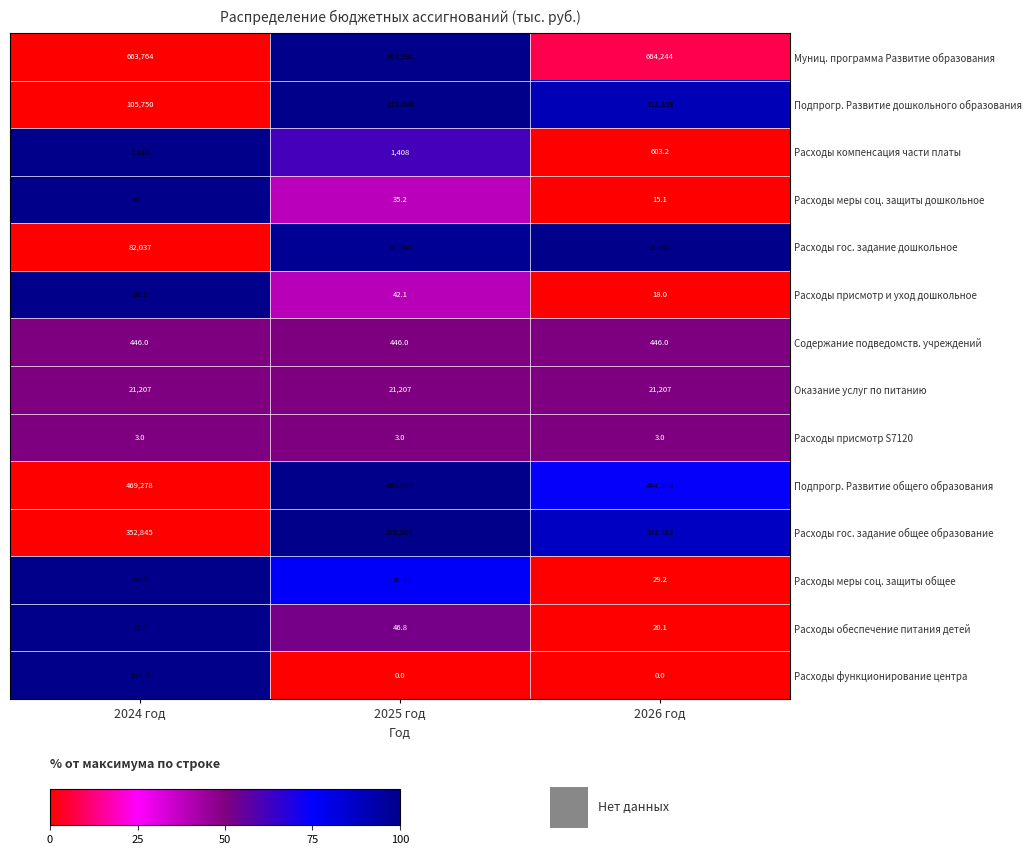

How many series are shown in this chart?

14